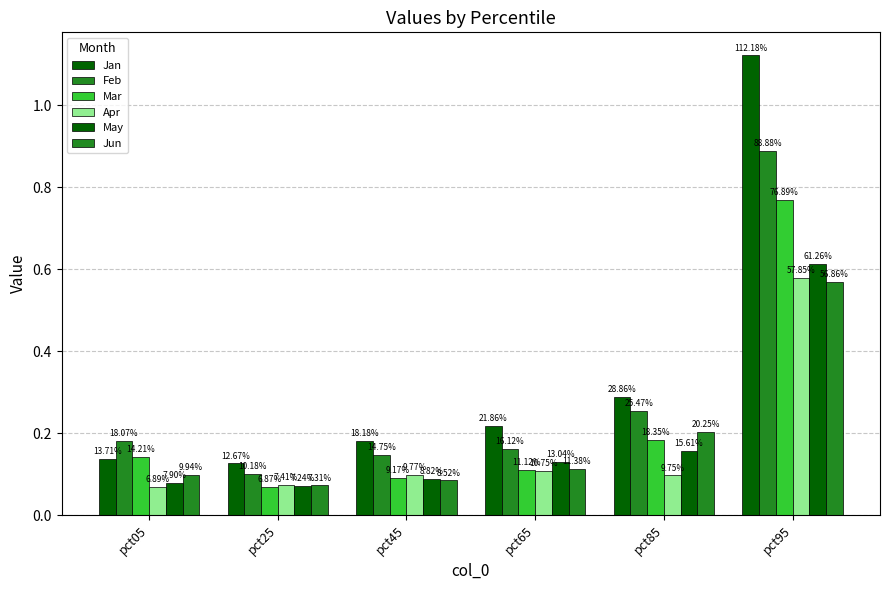

Are the bars horizontal?

No